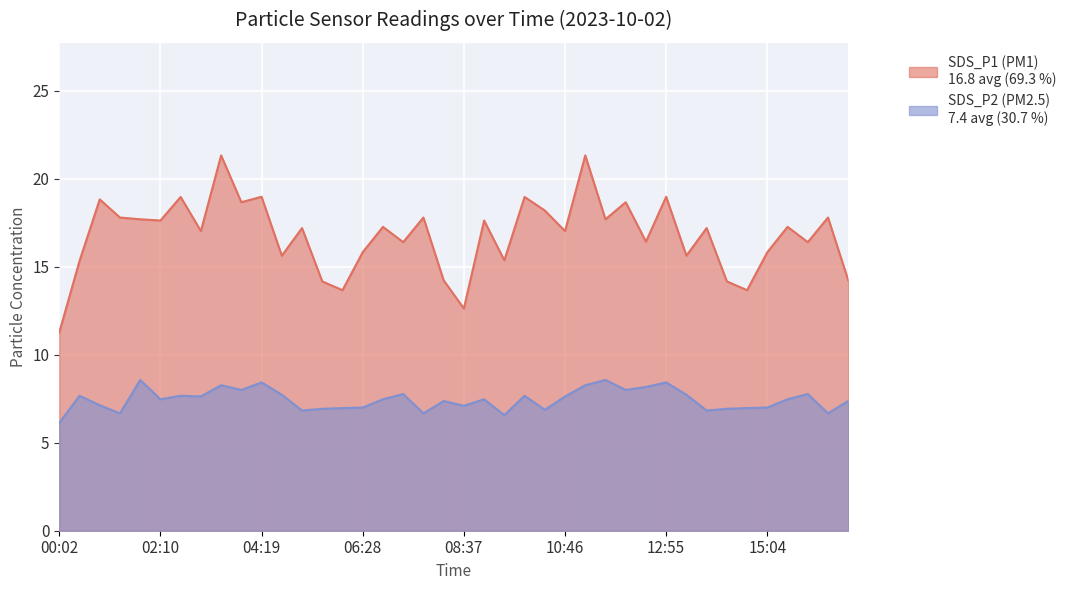

Which category has the highest value in the SDS_P2 series?

01:44